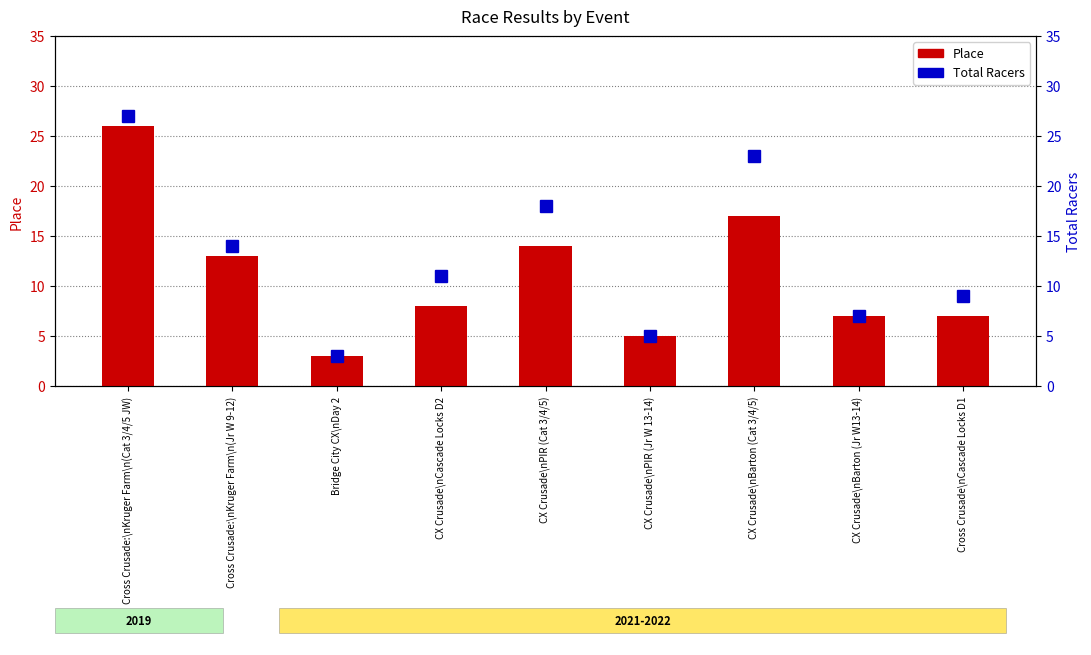

What position from the left is CX Crusade\nBarton (Cat 3/4/5)?

7